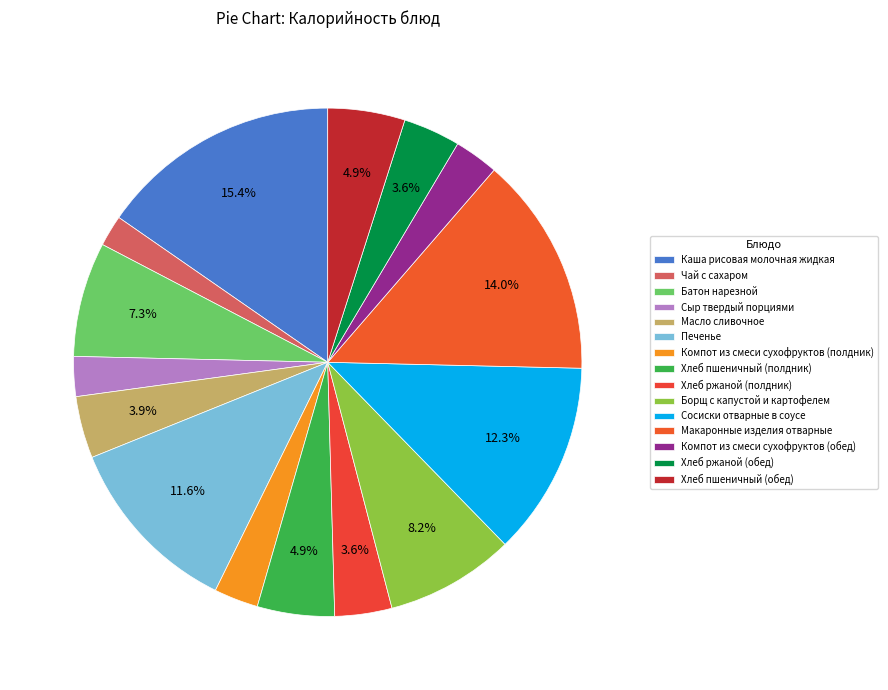

Approximately how many times larger is the value at Каша рисовая молочная жидкая compared to Хлеб ржаной (полдник)?

4.2